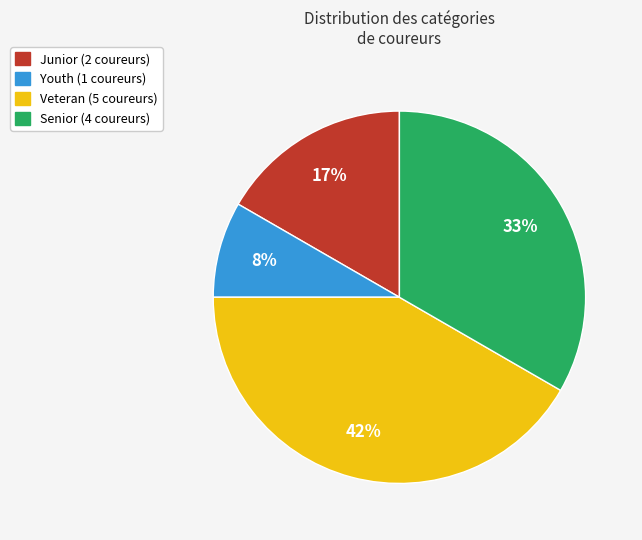

Is the sum of Youth and Junior greater than half?

No